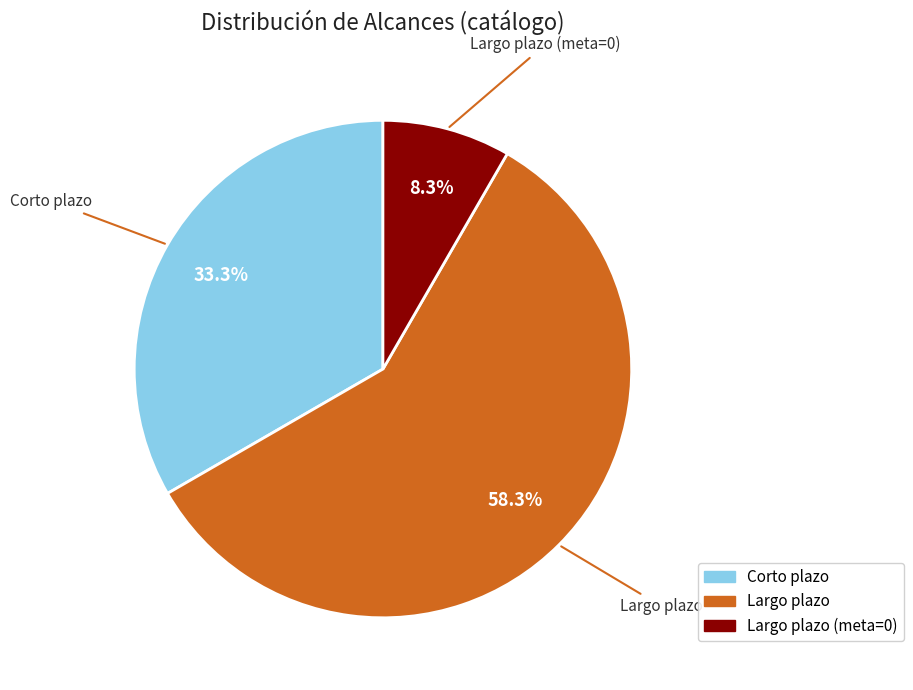

How many slices are in this pie chart?

3